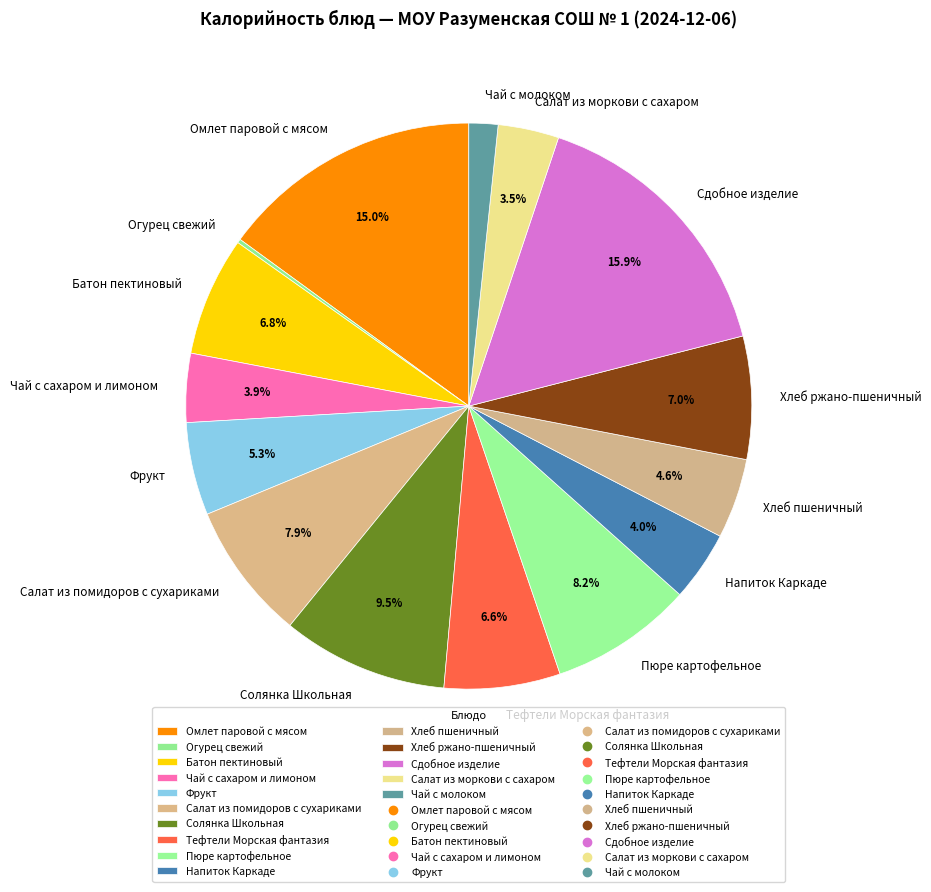

Does Напиток Каркаде represent more than half of the total?

No